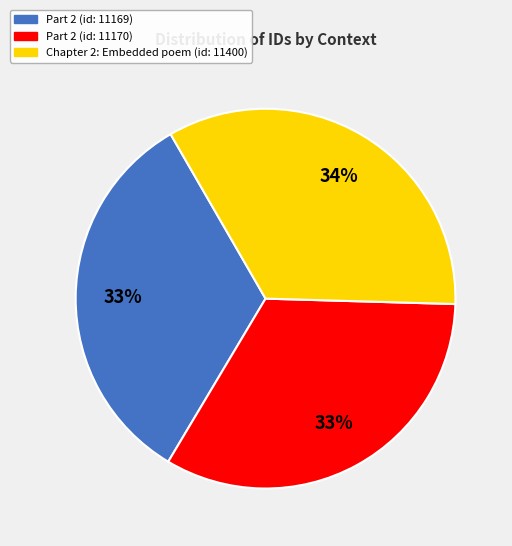

Between Part 2 (id: 11169) and Chapter 2: Embedded poem (id: 11400), which is larger?

Chapter 2: Embedded poem (id: 11400)